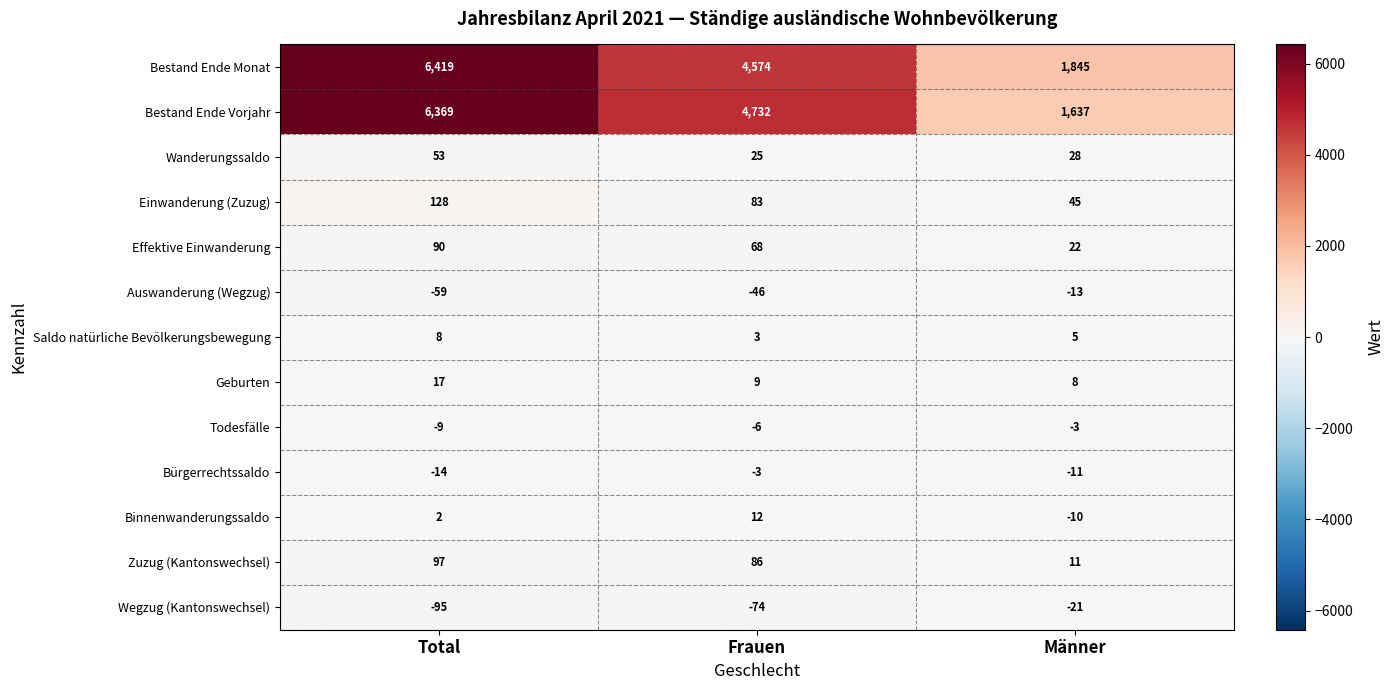

At which label does Geburten first exceed 9?

Total